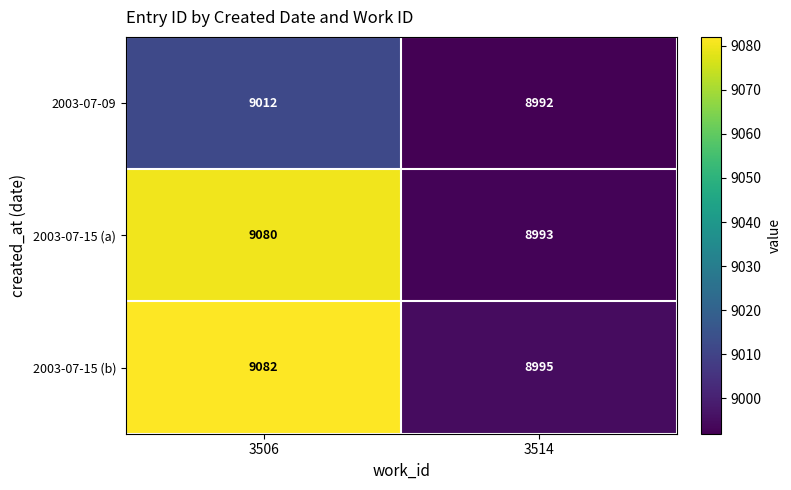

What is the approximate value of 2003-07-15 (a) at 3506?

9080